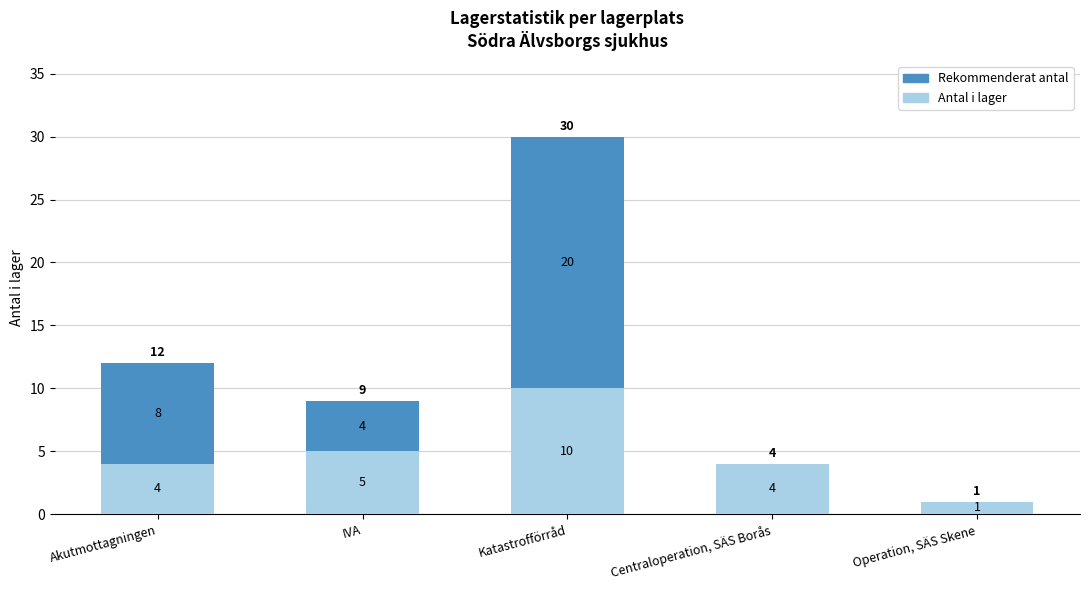

How many Antal i lager values are between 4 and 5?

3